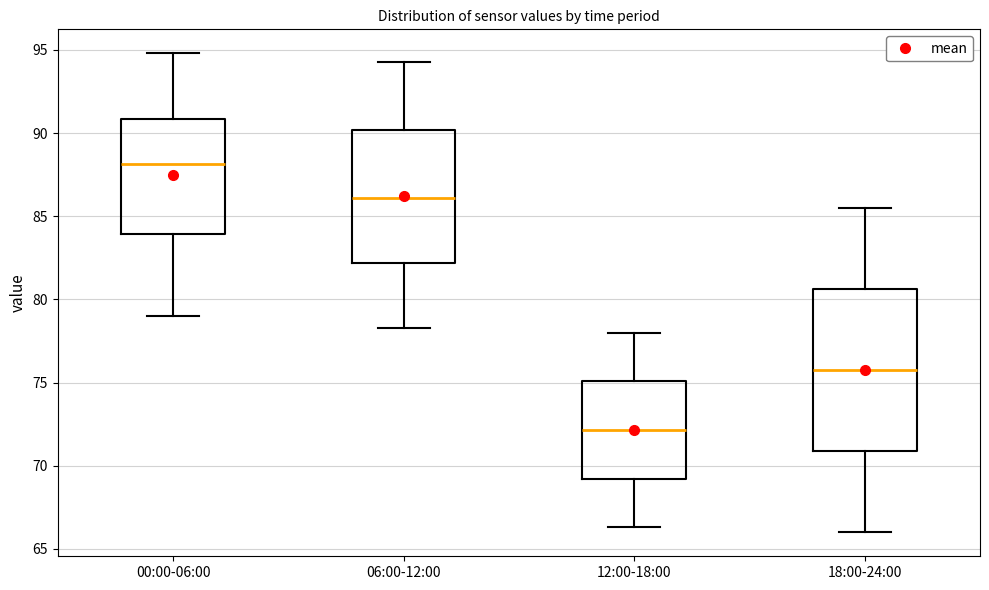

Reading left to right, transcribe this box plot: for each box, give where its median line is, the range the box spans, and where its two whiskers end, as read against the y-axis. The values are not printed on the chart, so give them approximately, as read against the axis.

00:00-06:00: median 88.0, box 84.0 to 91.0, whiskers 79.0 to 95.0
06:00-12:00: median 86.0, box 82.0 to 90.0, whiskers 78.5 to 94.5
12:00-18:00: median 72.0, box 69.0 to 75.0, whiskers 66.5 to 78.0
18:00-24:00: median 76.0, box 71.0 to 80.5, whiskers 66.0 to 85.5